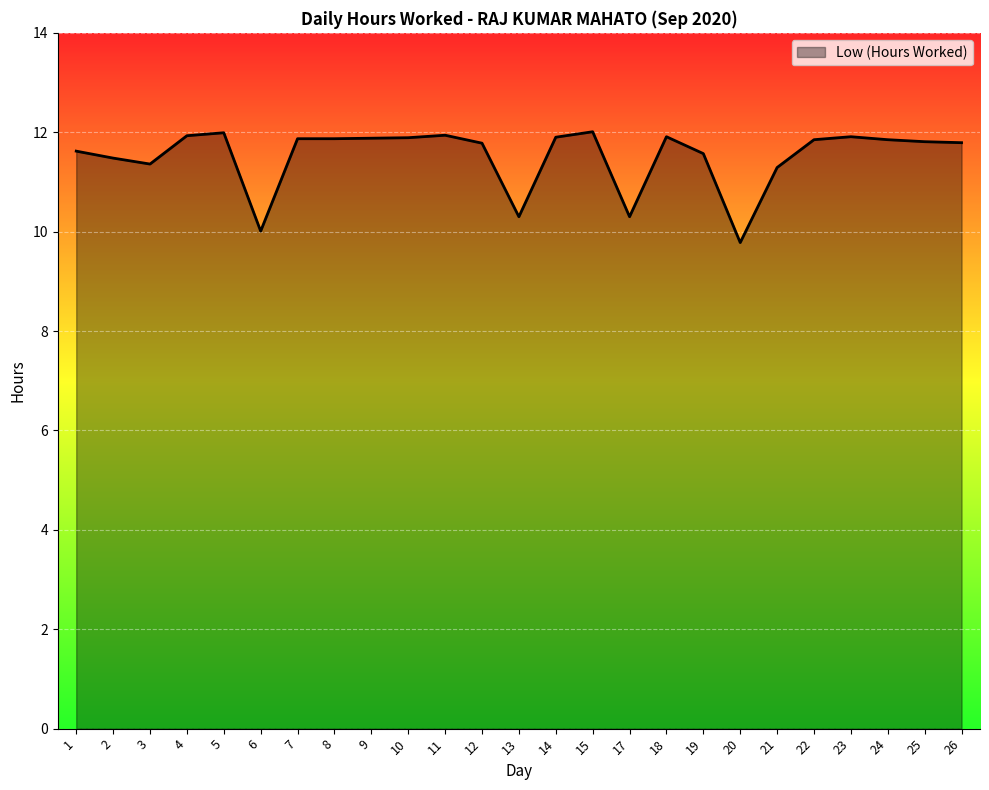

True or false: the data shows 4.1 at 13.

False